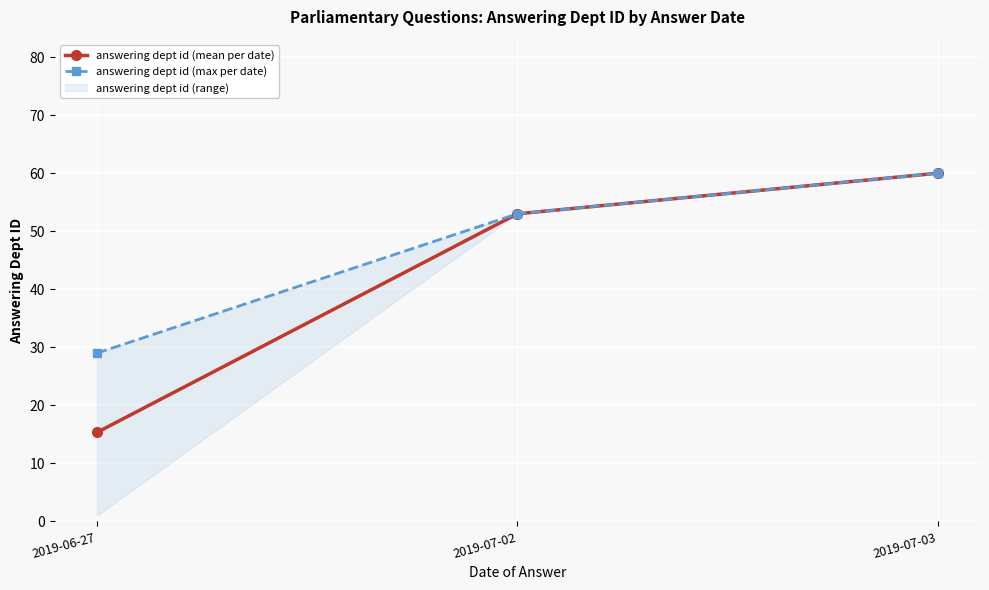

What is the label of the 3rd point from the left?

2019-07-03